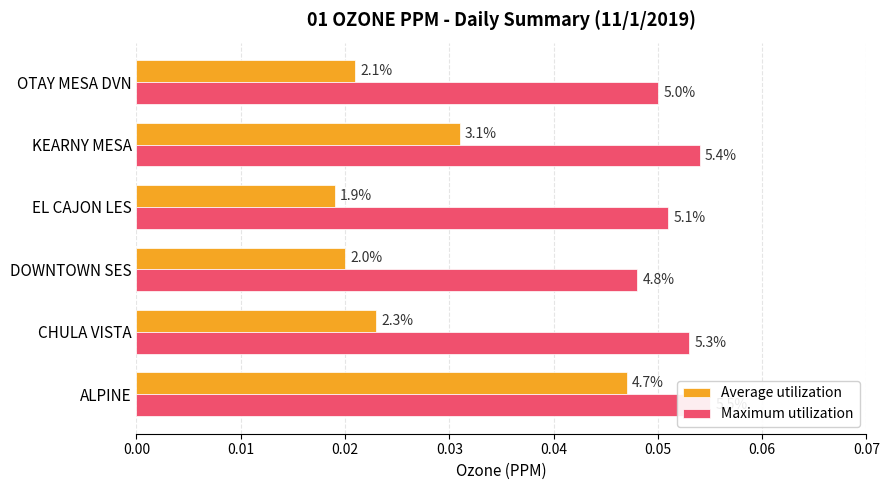

List the series in order of their peak value, lowest first.

Average utilization, Maximum utilization